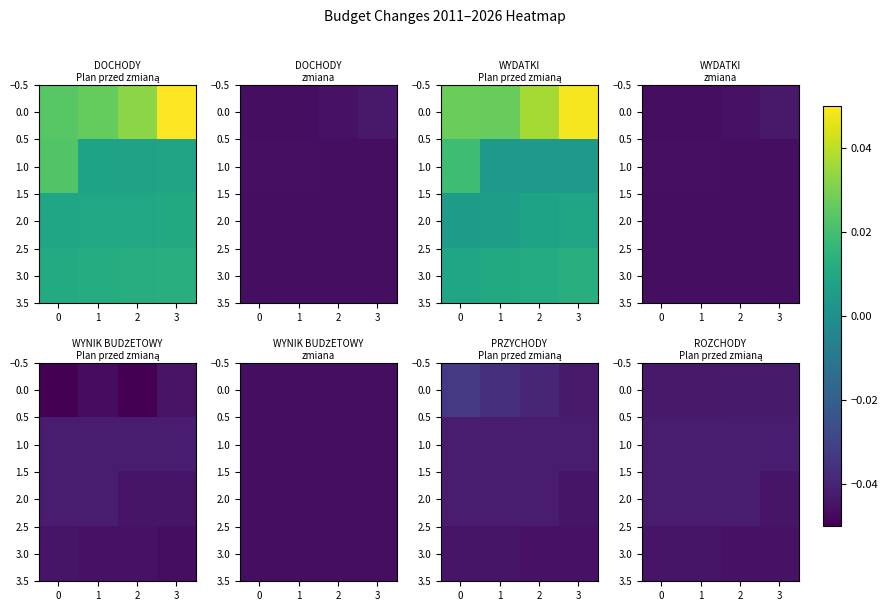

What is the sum of all 2.0 values?

-0.2